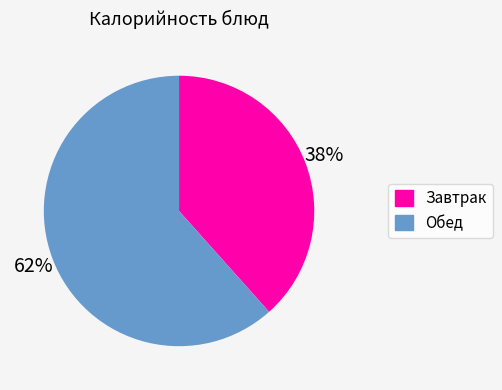

To the nearest percent, what portion does Обед represent?

62%